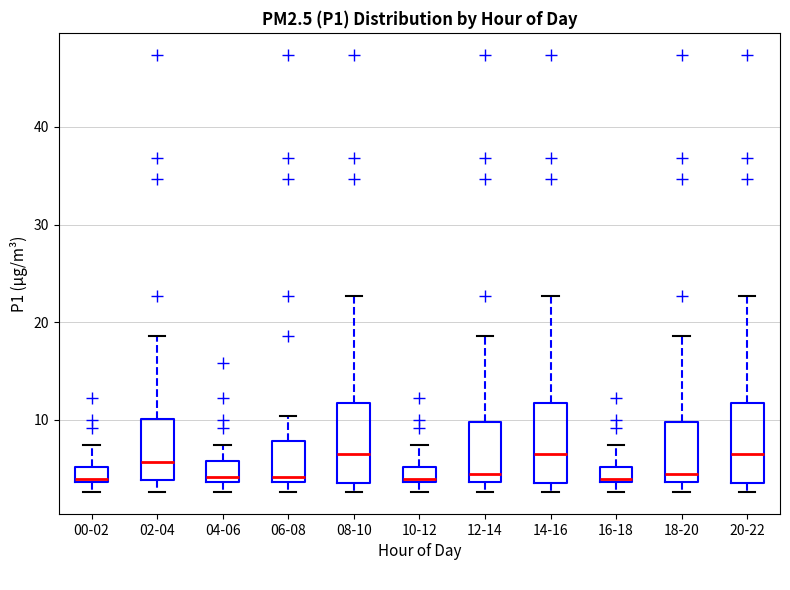

Reading left to right, read every box against the y-axis: the position of its median line, the range the box covers, and the ends of its whiskers. The values are not printed on the chart, so give them approximately, as read against the axis.

00-02: median 4 (just above the box's lower edge), box 4 to 5, whiskers 3 to 7
02-04: median 6, box 4 to 10, whiskers 3 to 19
04-06: median 4 (just above the box's lower edge), box 4 to 6, whiskers 3 to 7
06-08: median 4 (just above the box's lower edge), box 4 to 8, whiskers 3 to 10
08-10: median 7, box 4 to 12, whiskers 3 to 23
10-12: median 4 (just above the box's lower edge), box 4 to 5, whiskers 3 to 7
12-14: median 4 (just above the box's lower edge), box 4 to 10, whiskers 3 to 19
14-16: median 7, box 4 to 12, whiskers 3 to 23
16-18: median 4 (just above the box's lower edge), box 4 to 5, whiskers 3 to 7
18-20: median 4 (just above the box's lower edge), box 4 to 10, whiskers 3 to 19
20-22: median 7, box 4 to 12, whiskers 3 to 23